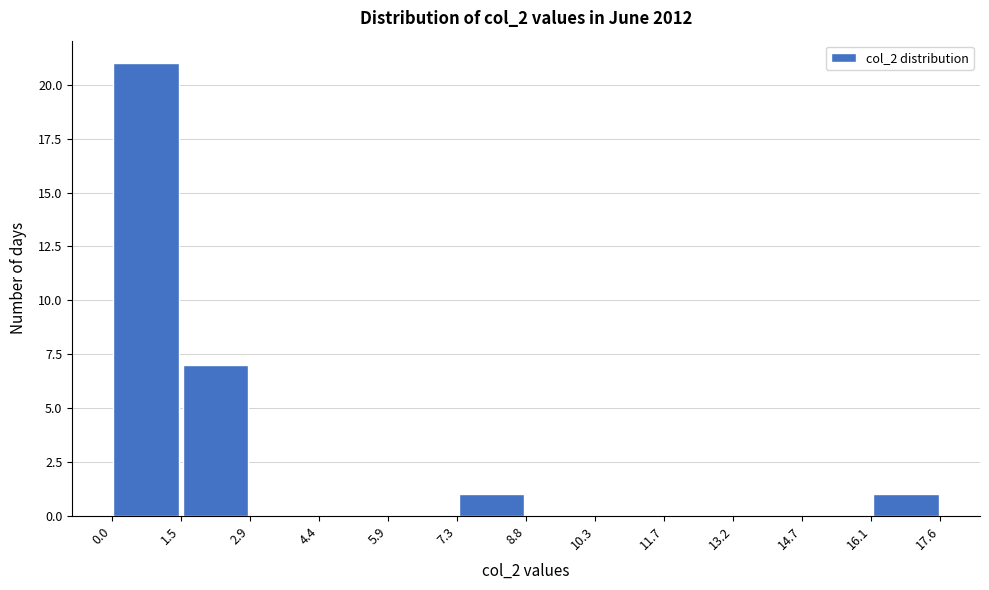

What is the height of the bar covering 7.3 to 8.8 on the x-axis? The values are not printed on the chart, so give them approximately, as read against the axis.

1